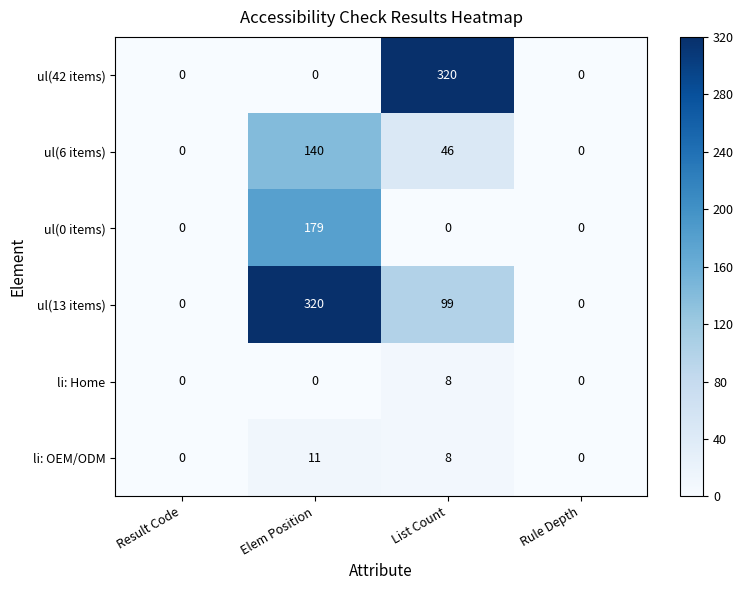

Between Elem Position and Rule Depth, which series saw the biggest shift?

ul(13 items)